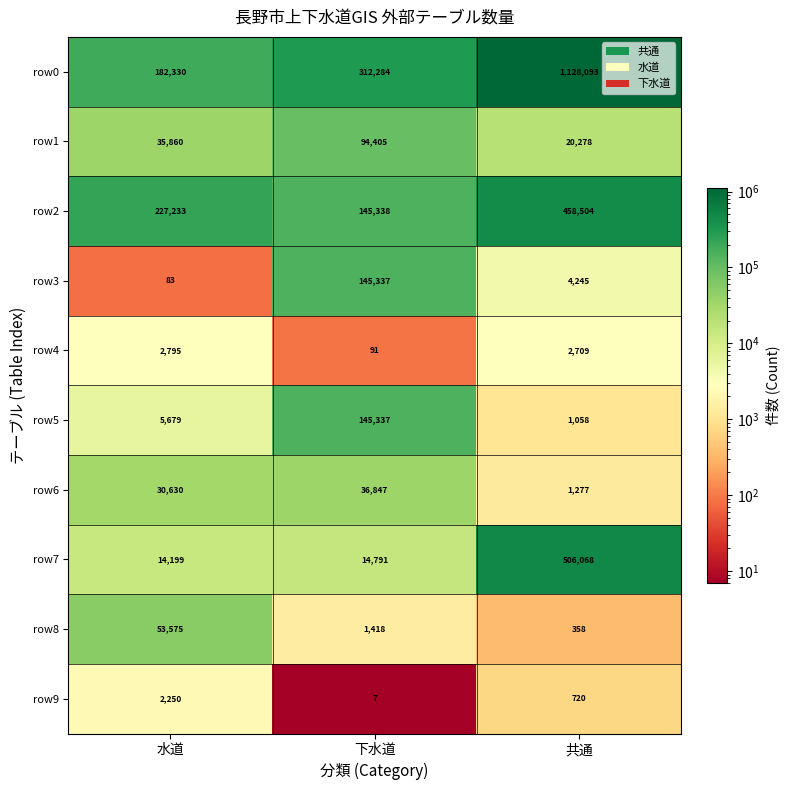

True or false: row7 has a value of 506068 at 共通.

True